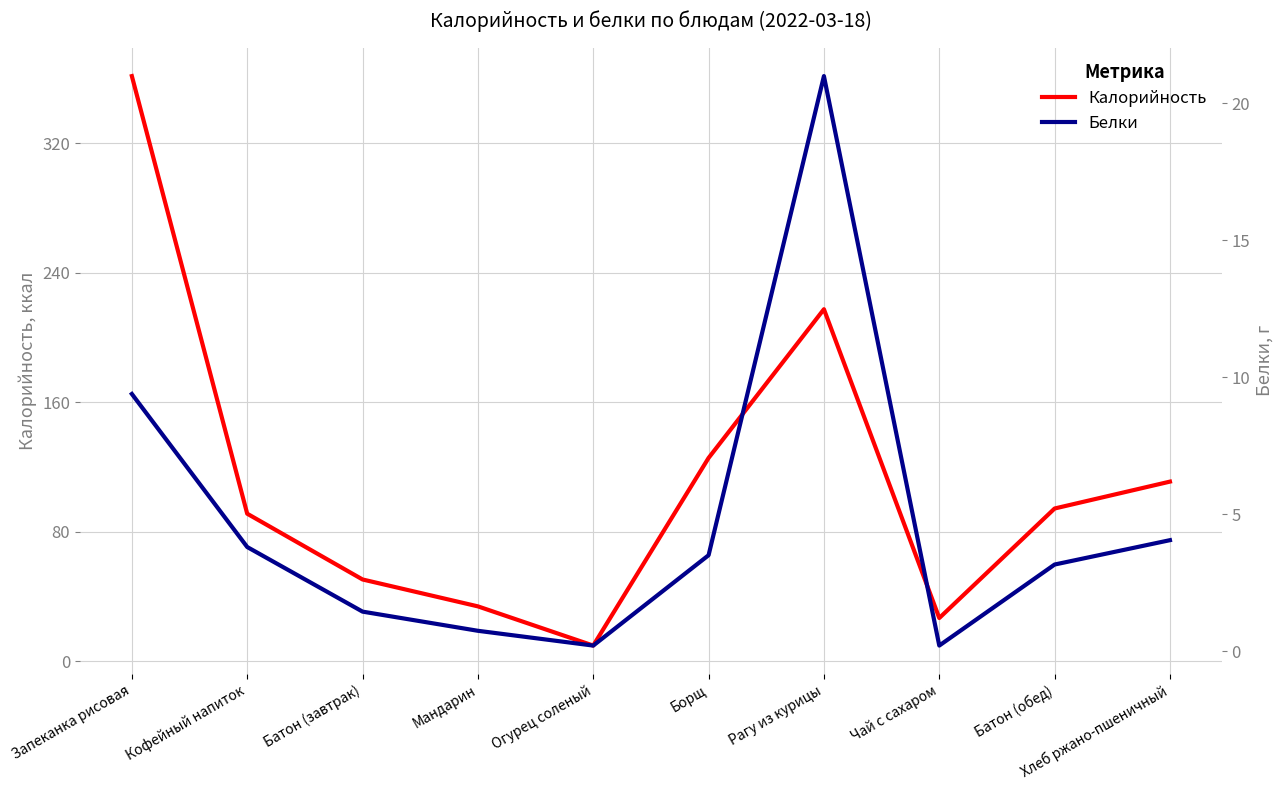

What is the difference between the Белки values at Батон (завтрак) and Чай с сахаром?

1.2